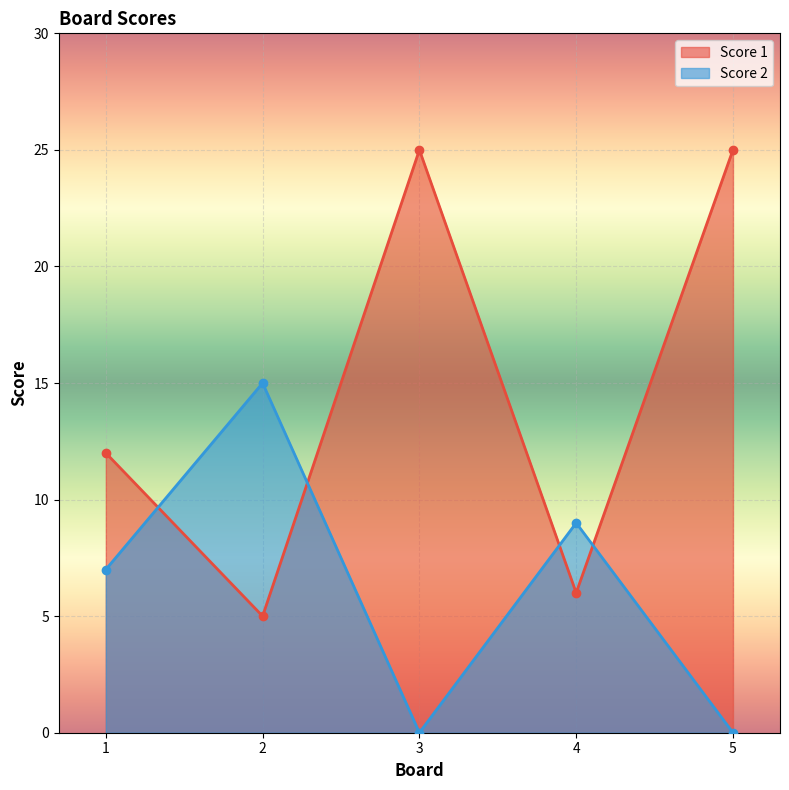

Is it true that Score 1 equals 18 at 1?

False